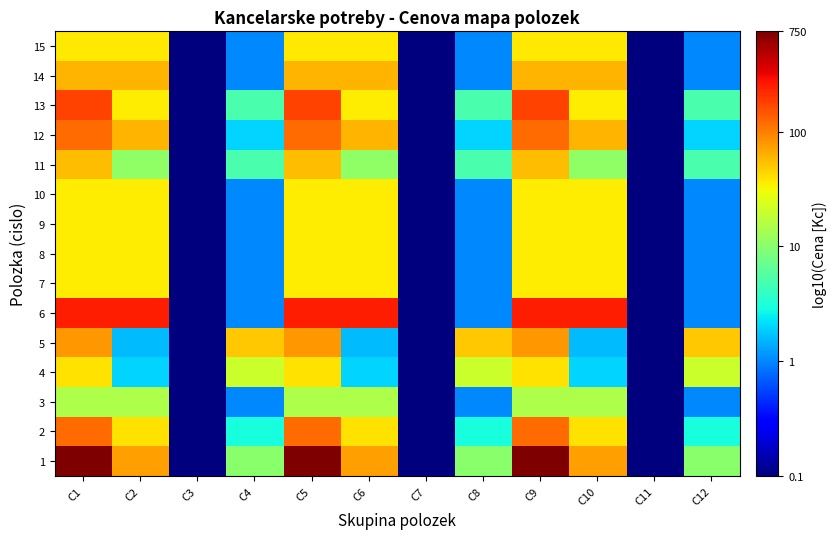

At C5, list the series in order from largest to smallest.

1, 6, 13, 2, 12, 5, 14, 11, 4, 15, 7, 8, 9, 10, 3